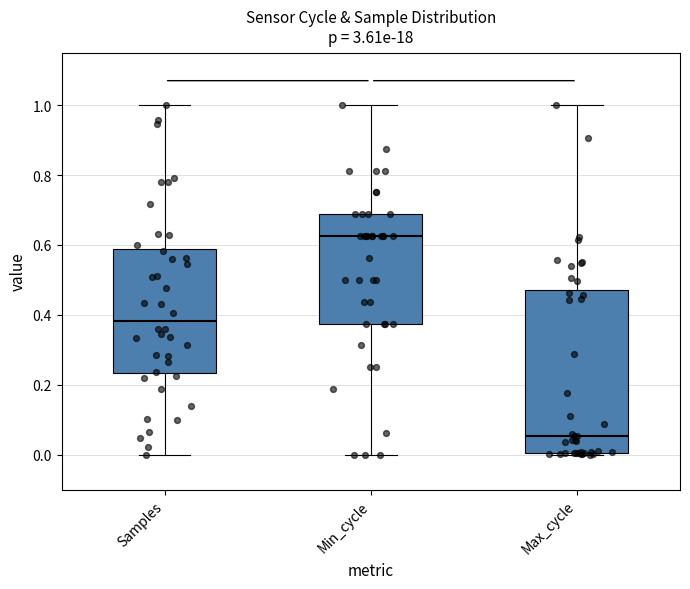

Where does the median line of the box for Max_cycle sit on the y-axis? The values are not printed on the chart, so give them approximately, as read against the axis.

0.06